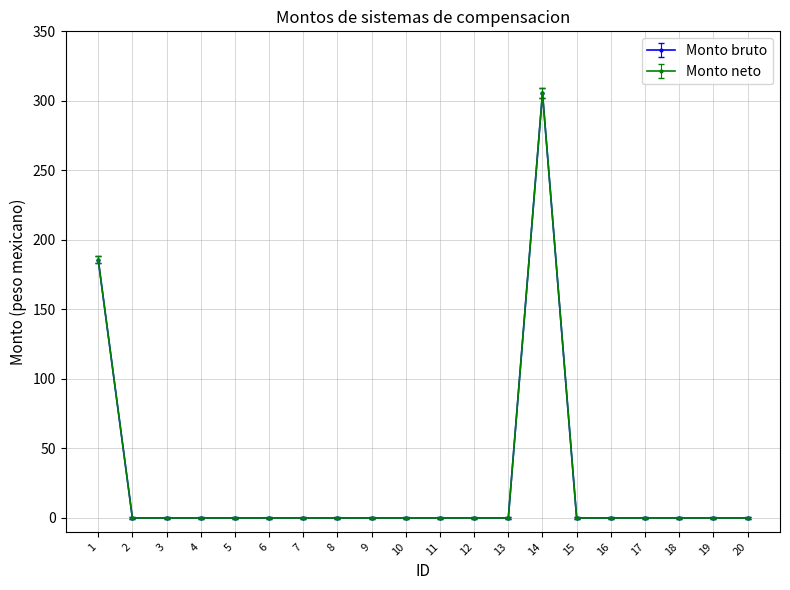

Does the chart have visible grid lines?

Yes